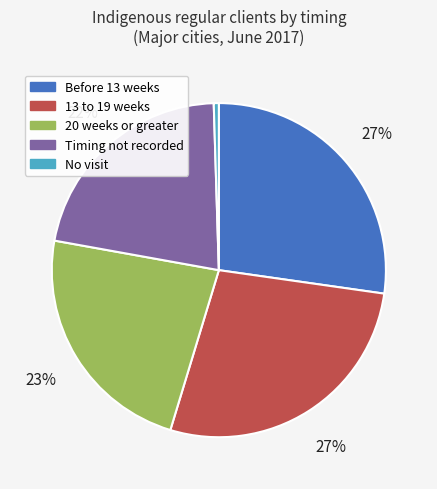

Which has a higher value, 20 weeks or greater or No visit?

20 weeks or greater